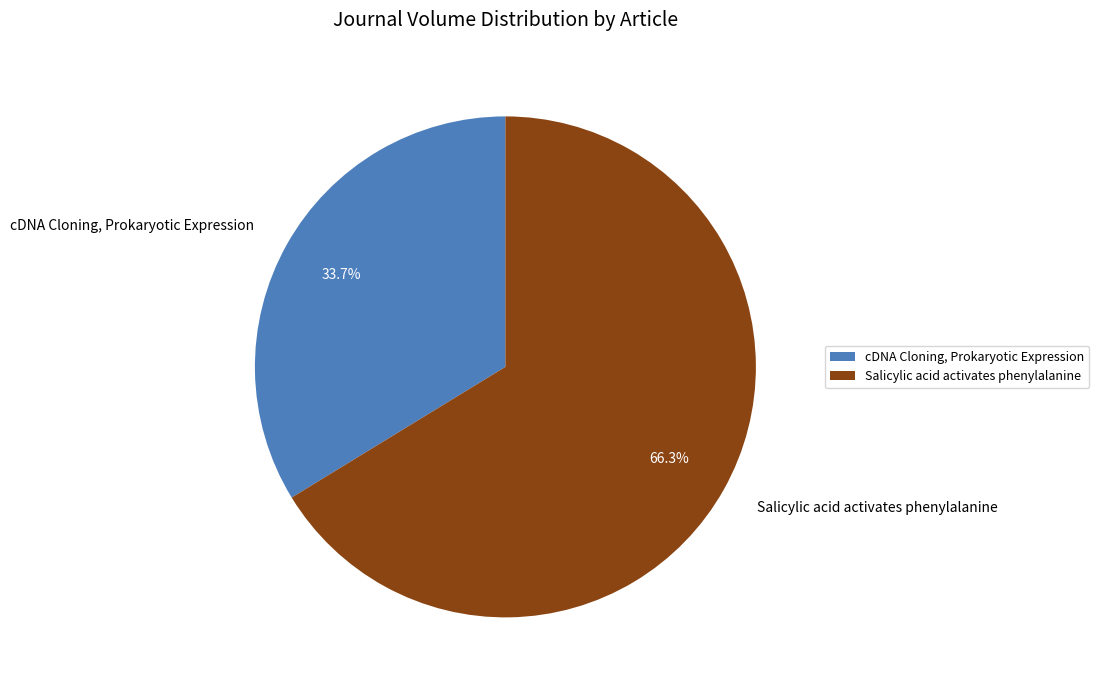

What percentage is the Salicylic acid activates phenylalanine slice, to the nearest percent?

66%